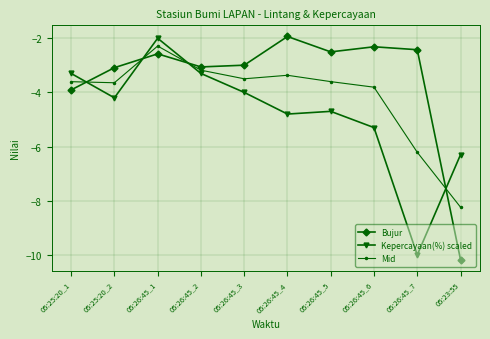

What is the maximum value shown in the chart?

-1.9